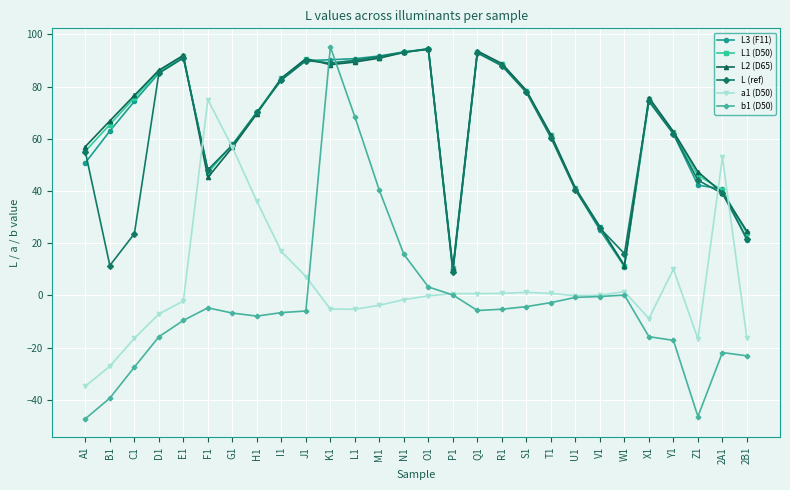

How many interior local valleys does the L2 (D65) series have?

4